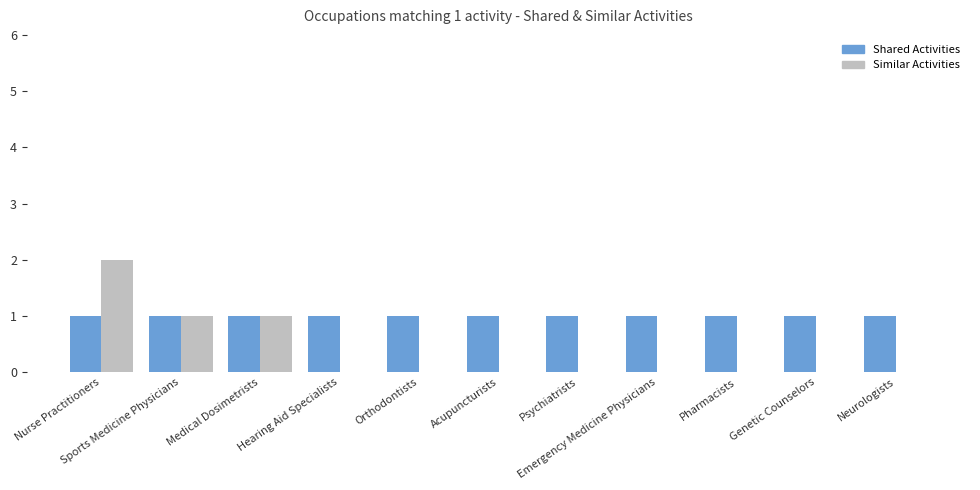

At which category does the chart reach its peak across all series?

Nurse Practitioners